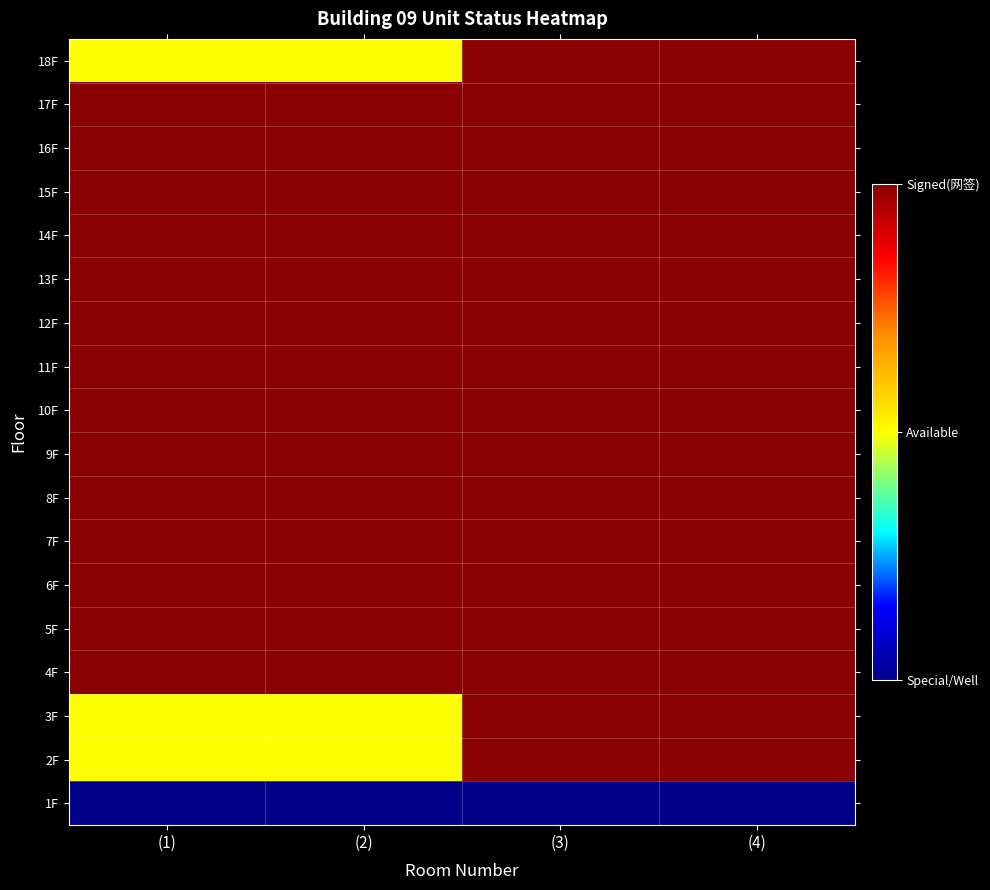

What is the difference between the highest and lowest values at (2)?

2